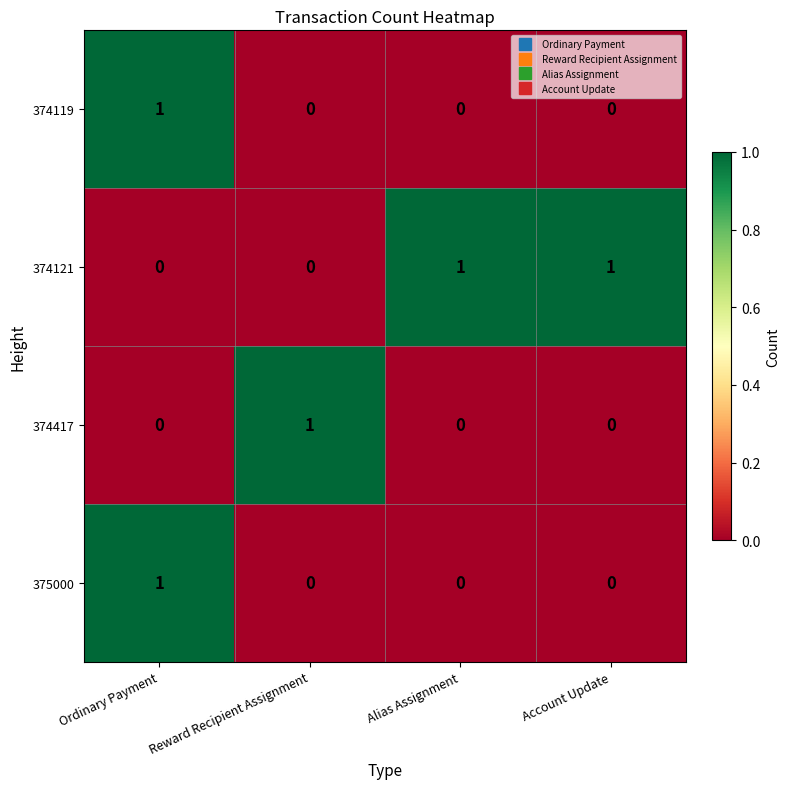

At how many categories does at least one series exceed 0?

4